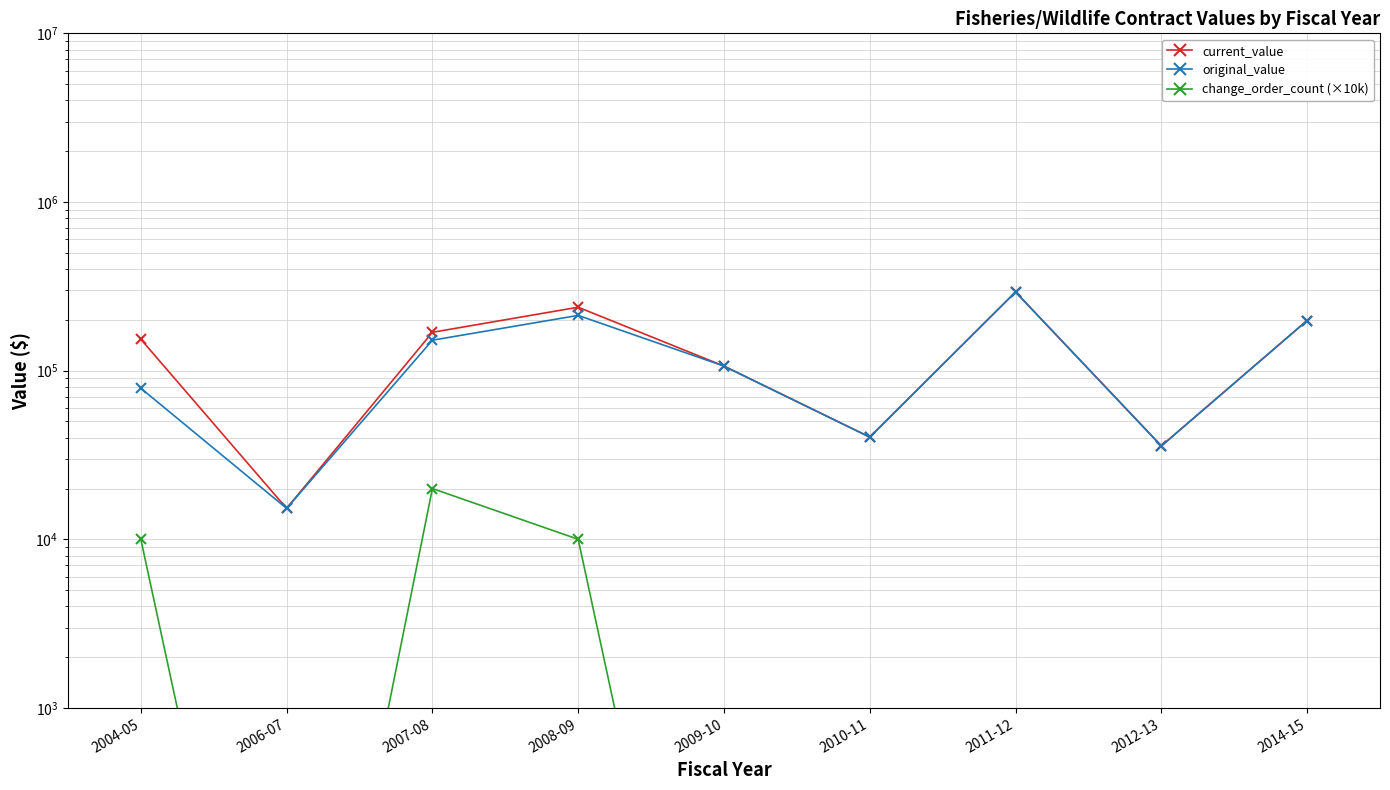

Where is current_value nearest to the value 154004?

2004-05